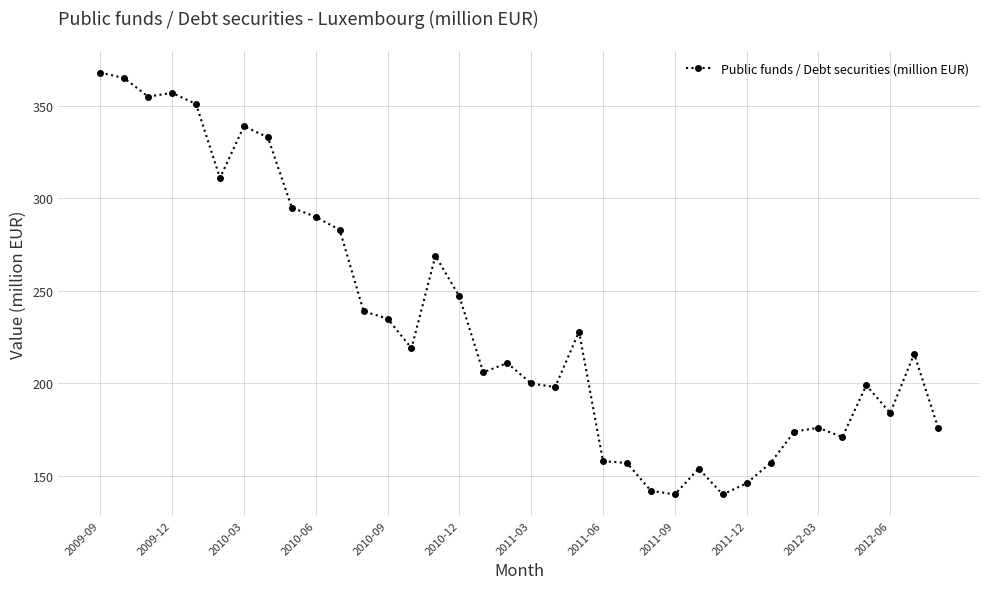

What is the value of the 35th point from the left?

216